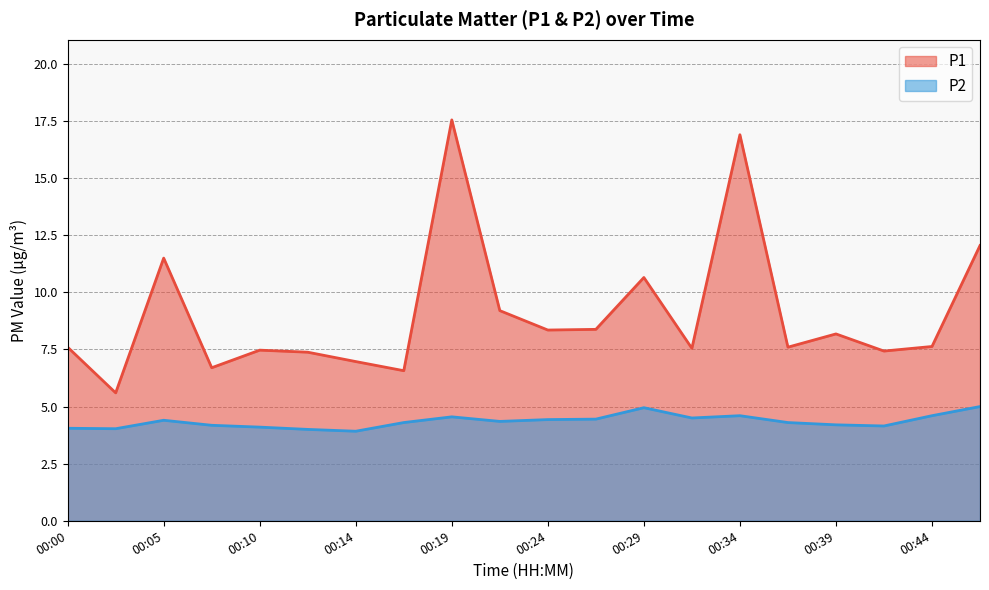

True or false: P1 and P2 cross at least once.

False